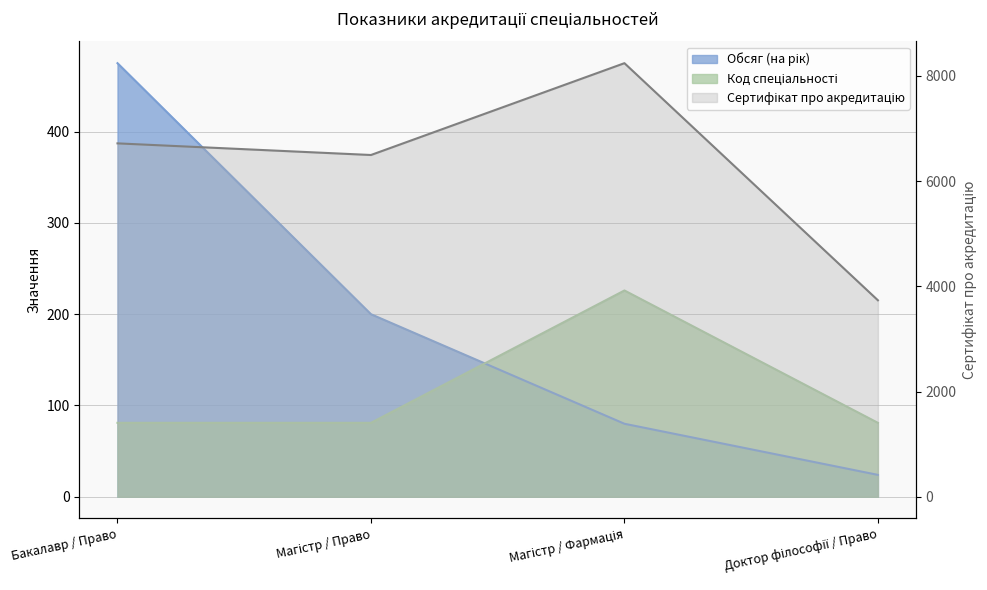

What is the value of the Сертифікат про акредитацію point at the 1st from the left?

6716